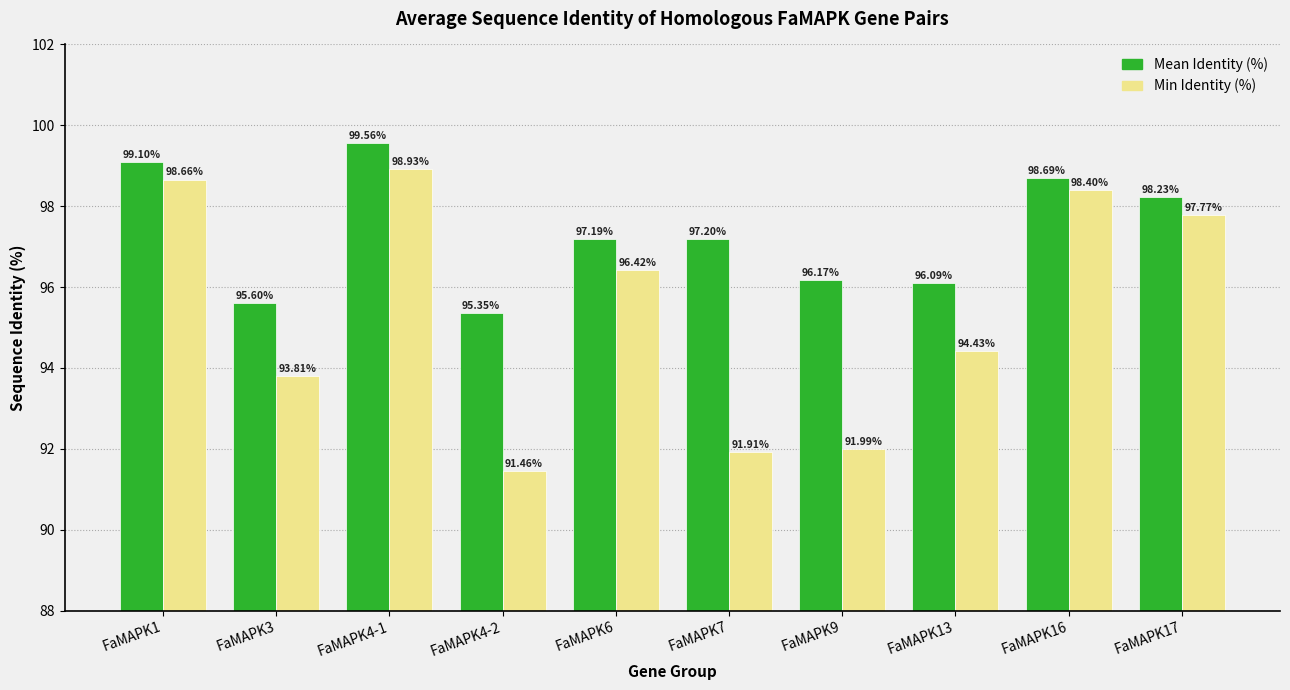

At which category is the sum across all series the highest?

FaMAPK4-1